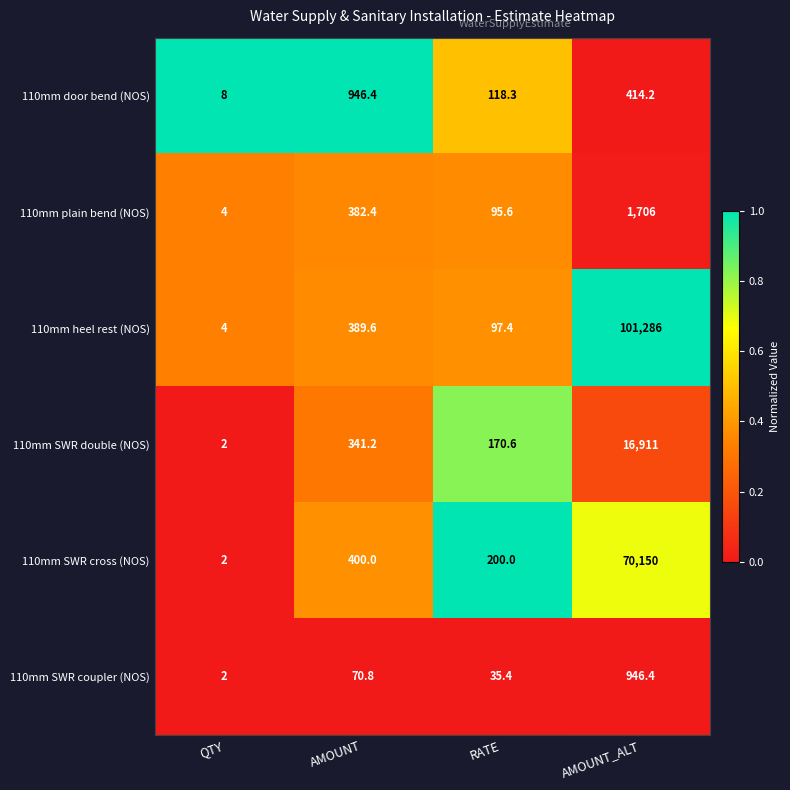

Which series has the largest total across all categories?

110mm heel rest (NOS)